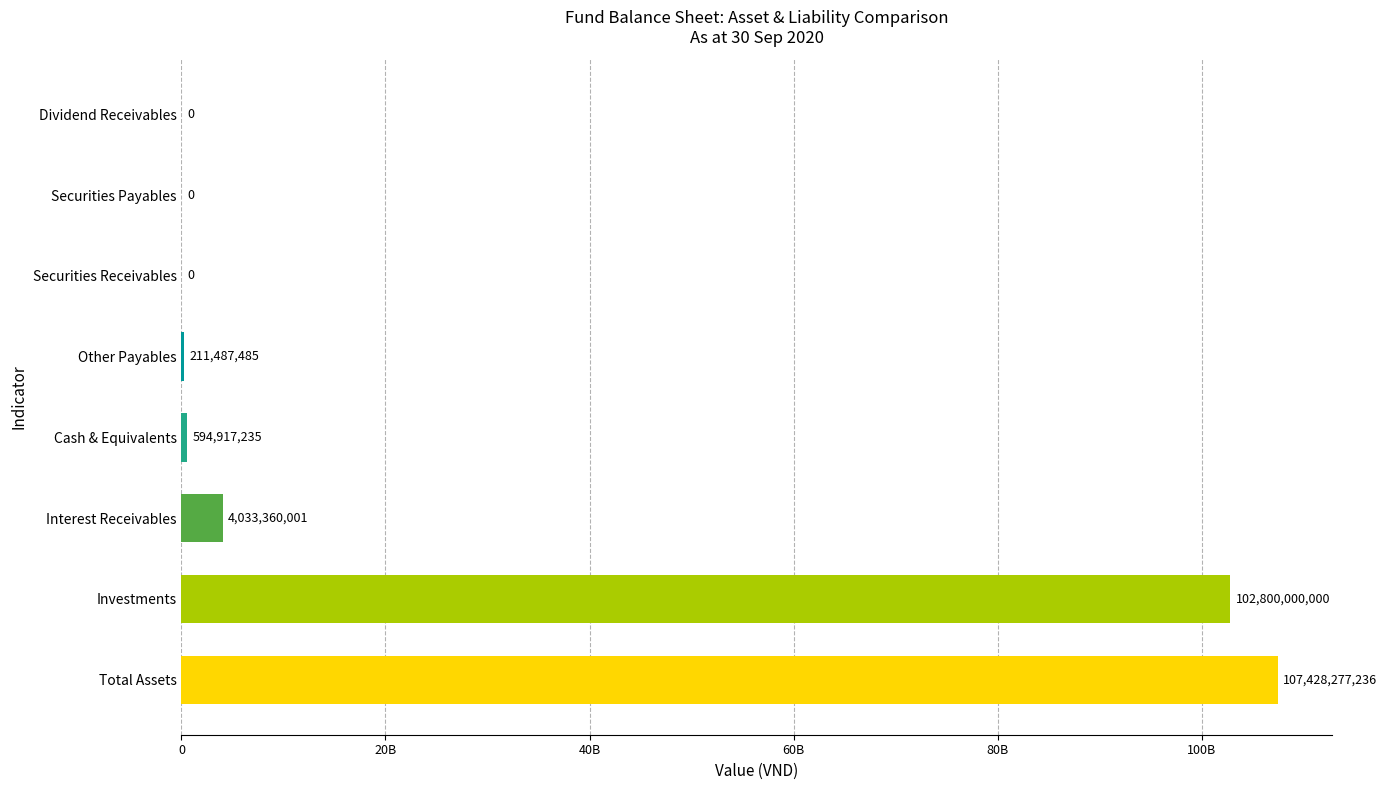

At which label is the value closest to 53714138618?

Investments